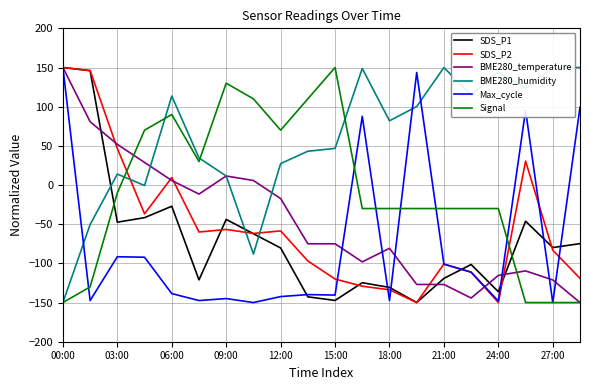

Does the chart display data point markers on the line(s)?

No